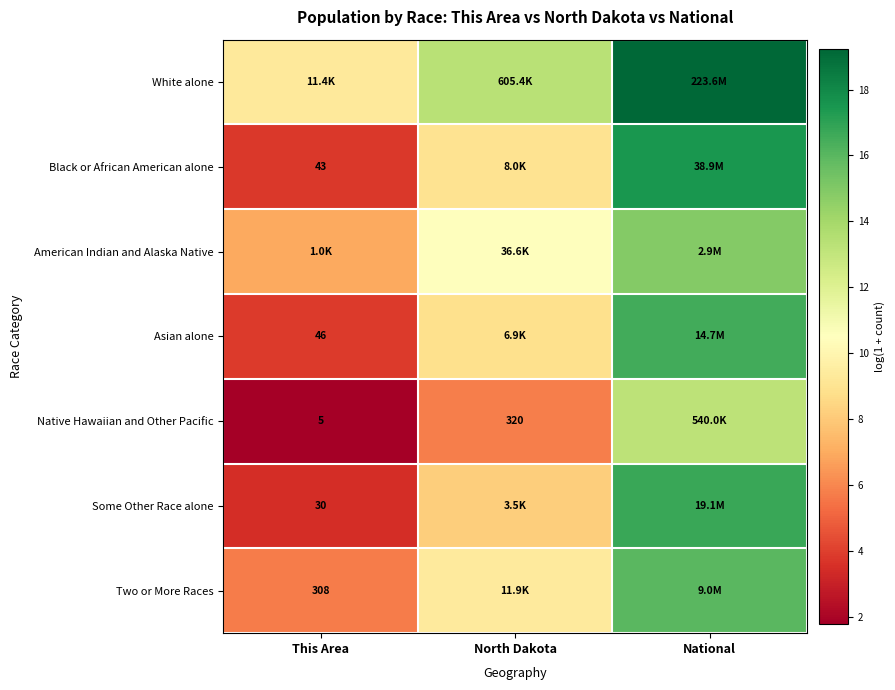

At National, list the series in order from largest to smallest.

White alone, Black or African American alone, Some Other Race alone, Asian alone, Two or More Races, American Indian and Alaska Native, Native Hawaiian and Other Pacific